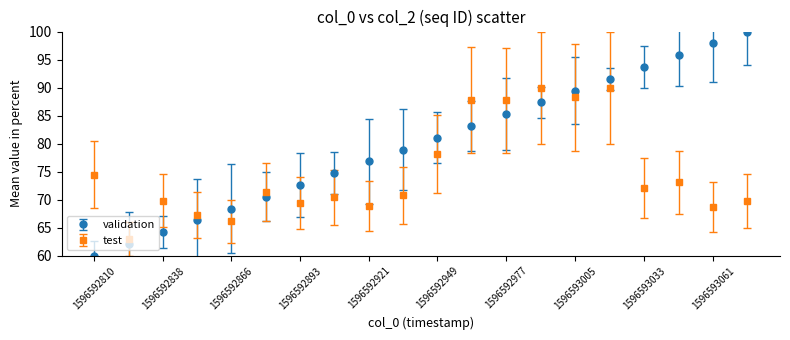

Which series has the largest total across all categories?

validation